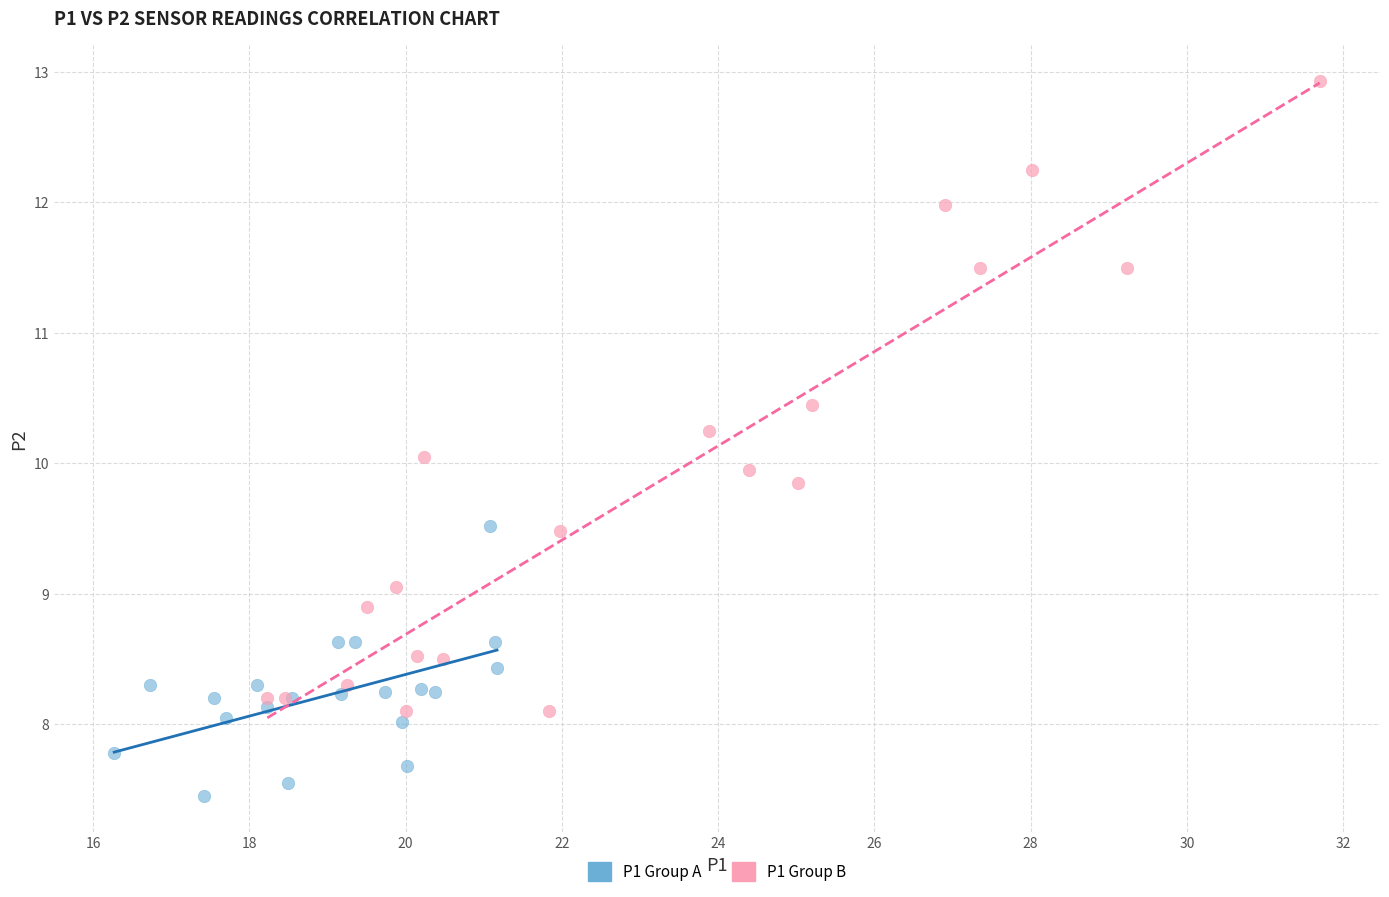

Which series has the largest Y range (max minus min)?

P1 Group B